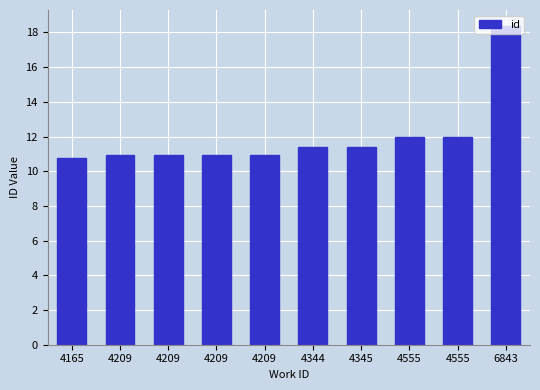

List the labels in order of value, smallest first.

4165, 4209, 4209, 4209, 4209, 4344, 4345, 4555, 4555, 6843